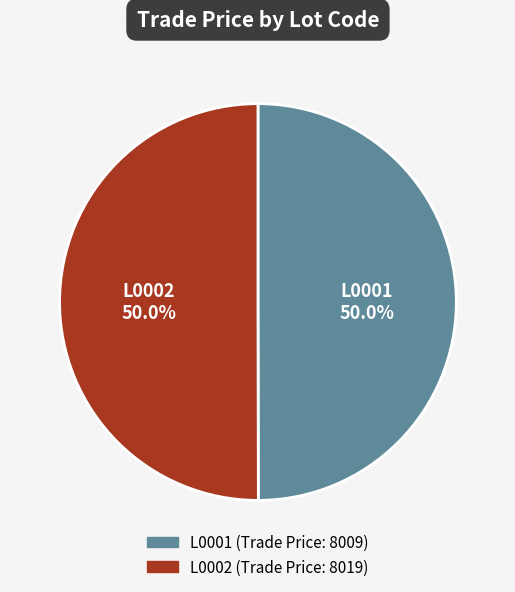

What percentage do L0001 and L0002 together represent?

100.0%